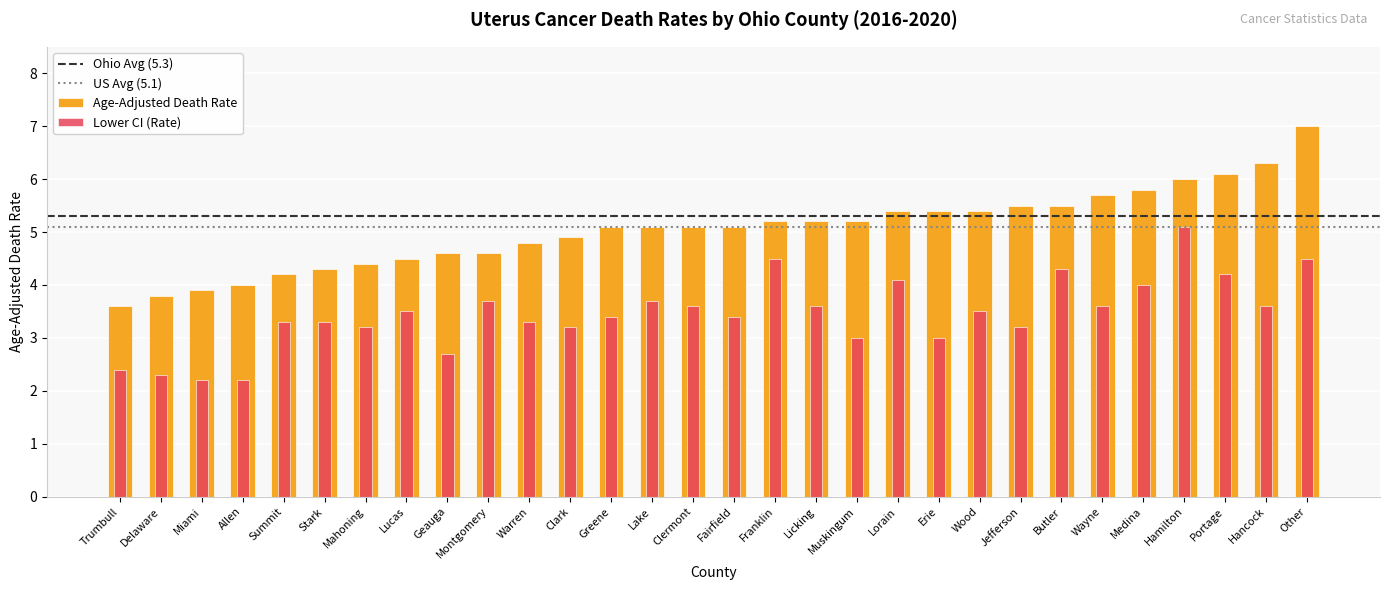

What is the total value across all series at Allen?

6.2